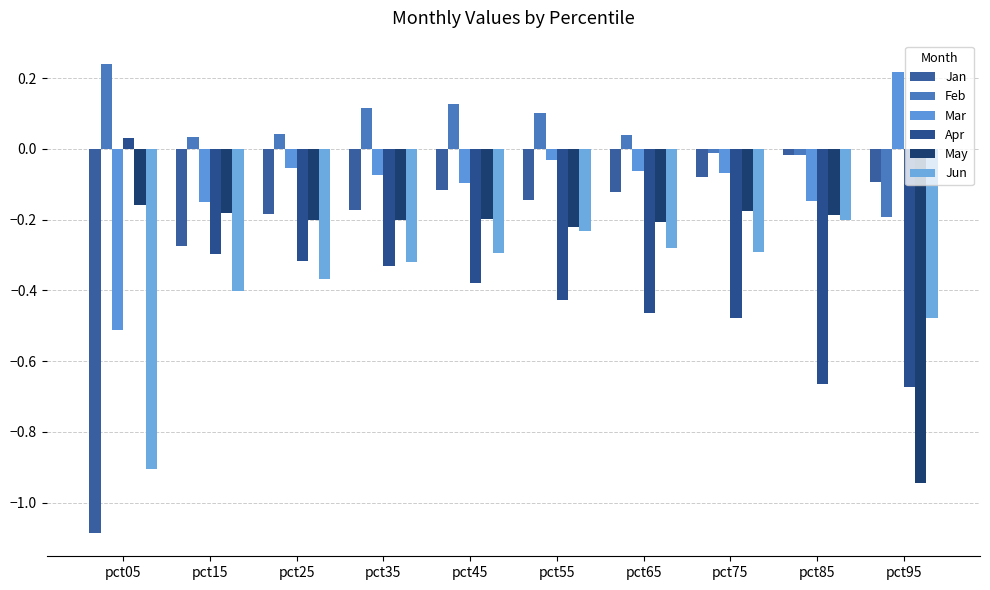

How many data points in Apr are above 0?

1